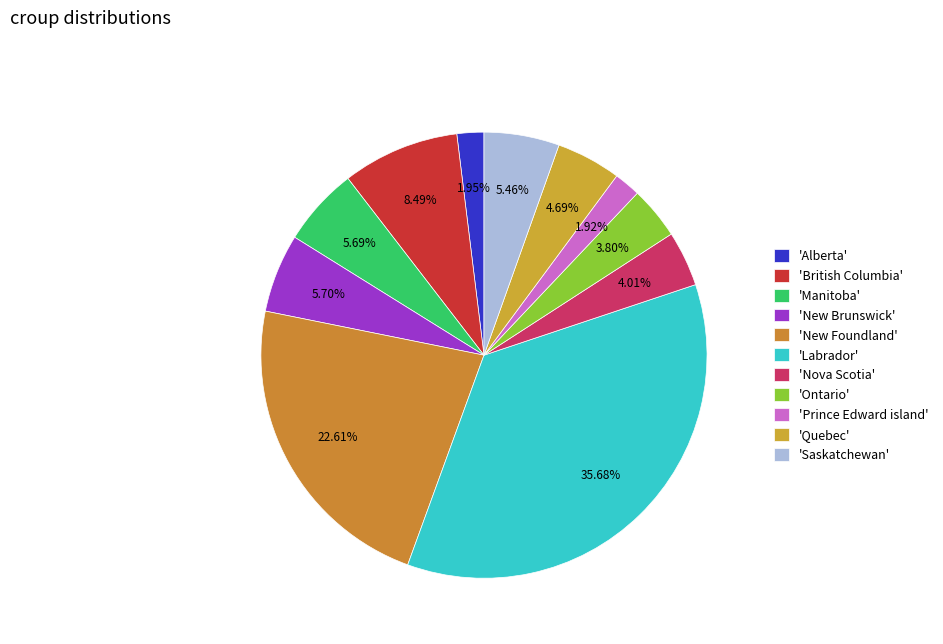

How many segments does this pie chart have?

11